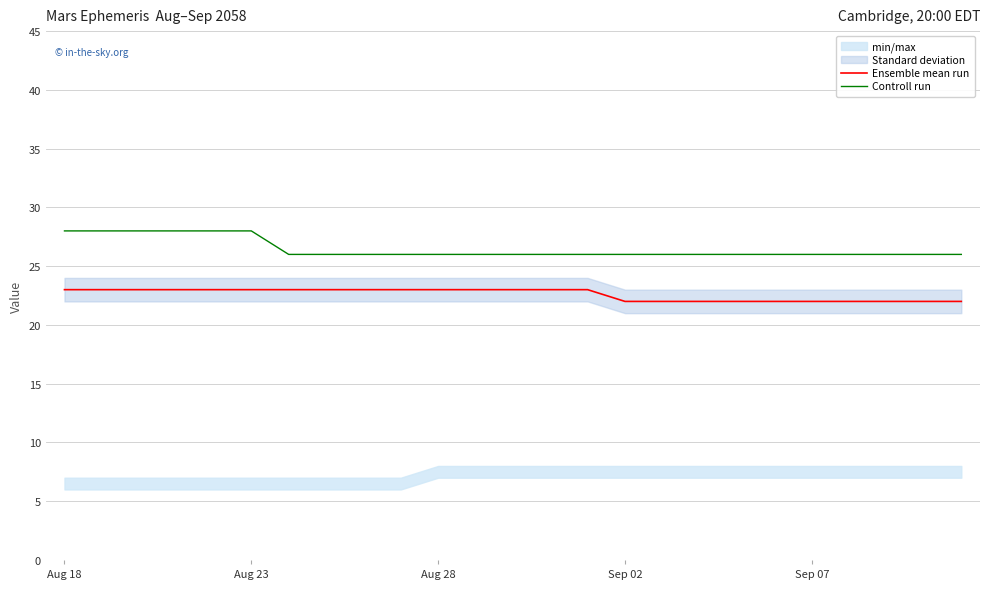

What is the value of the Ensemble mean run point at the 10th from the left?

23